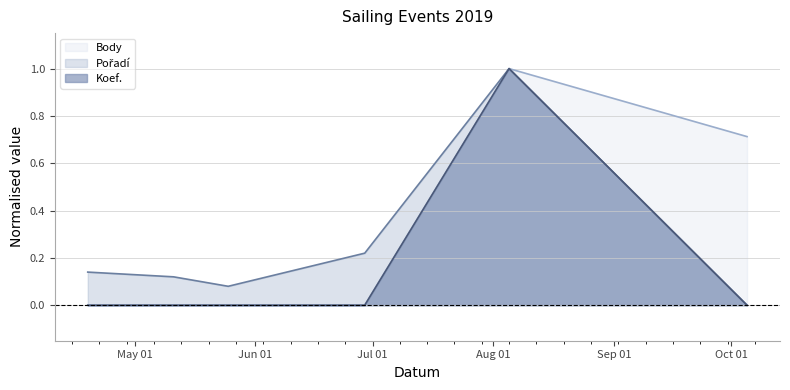

What is the label of the 3rd point from the left?

2019-05-25